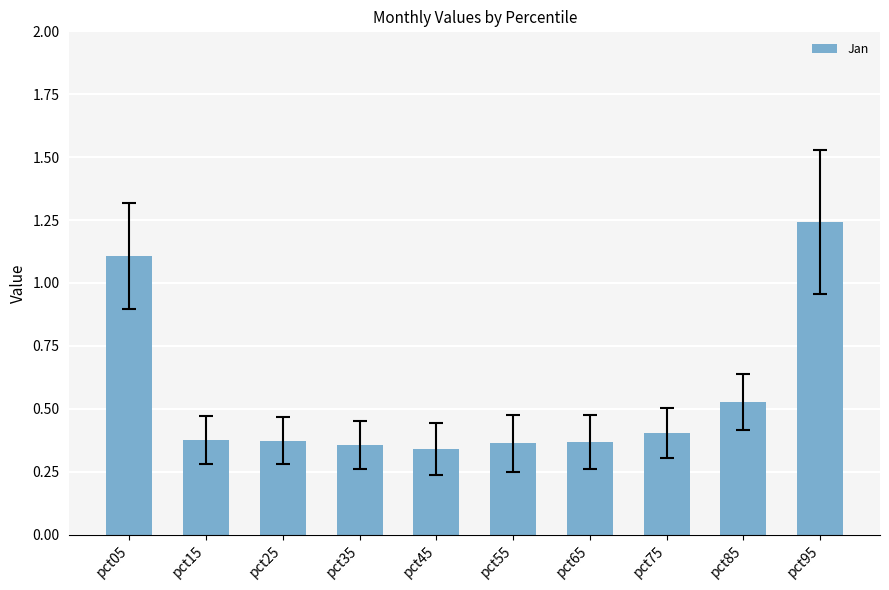

What is the difference between the maximum and minimum values?

0.9